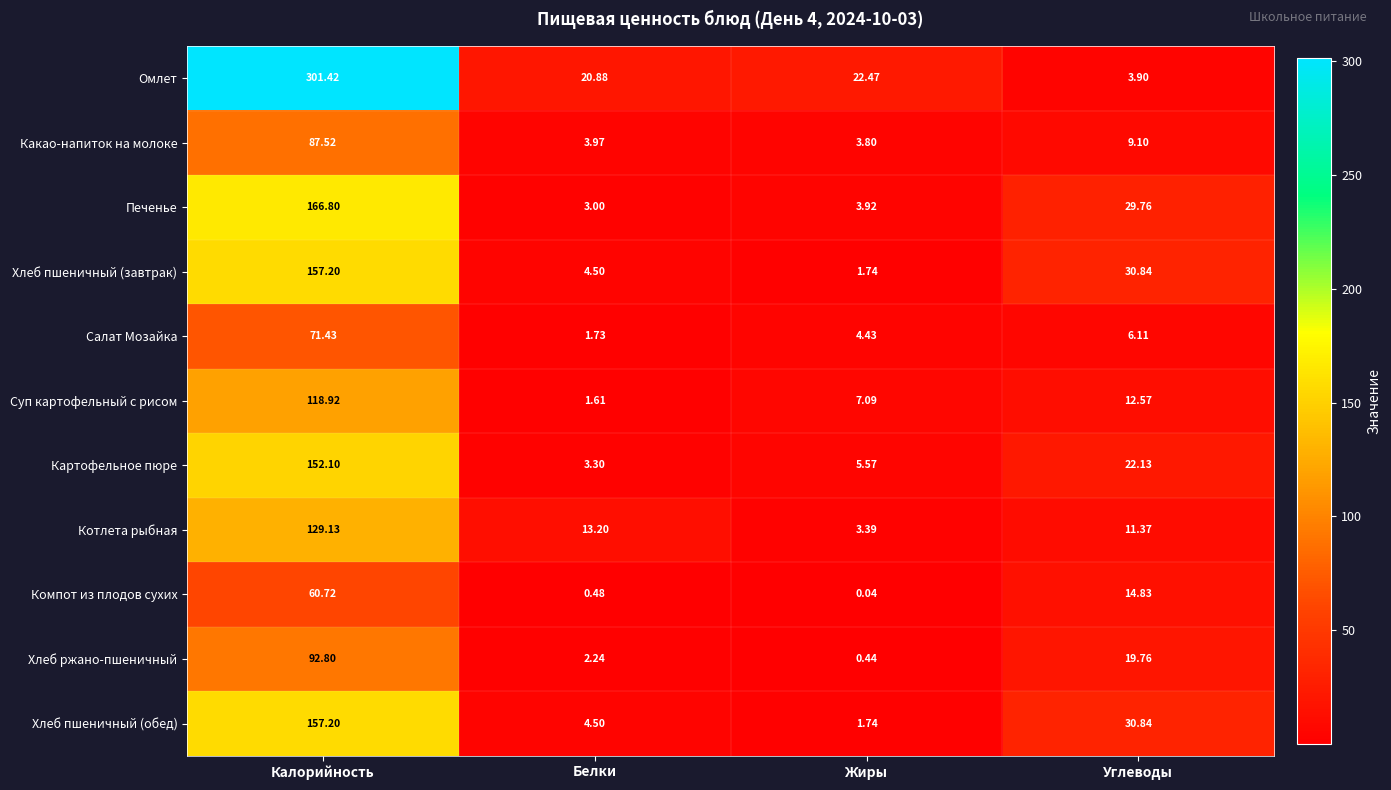

Rank the categories by Компот из плодов сухих value from lowest to highest.

Жиры, Белки, Углеводы, Калорийность